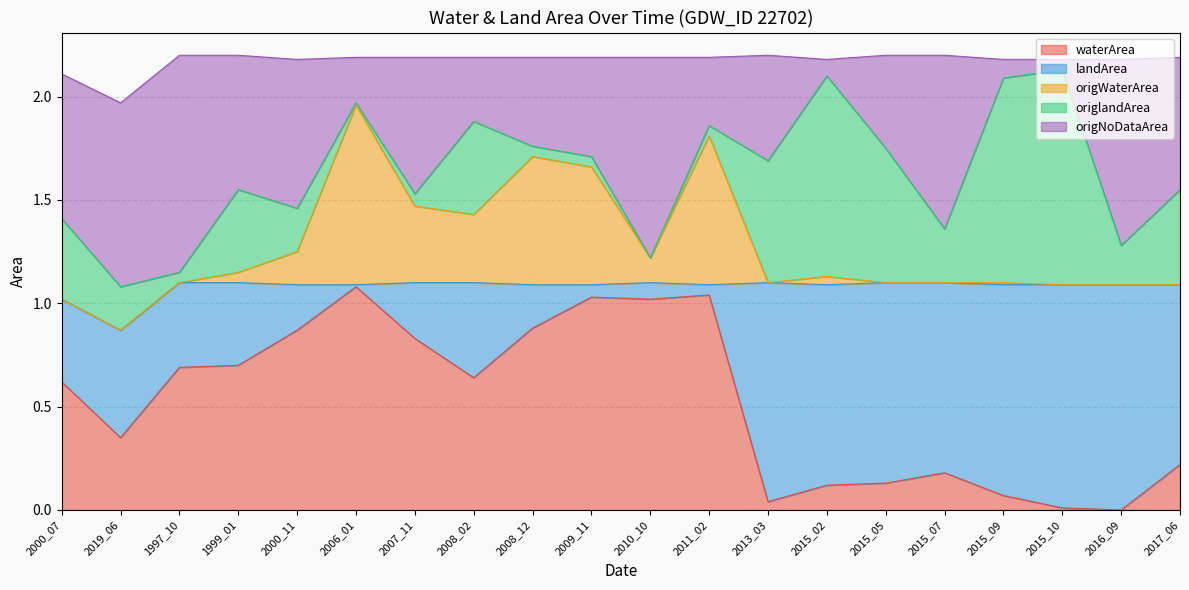

What is the total value across all series at 2011_02?

2.2